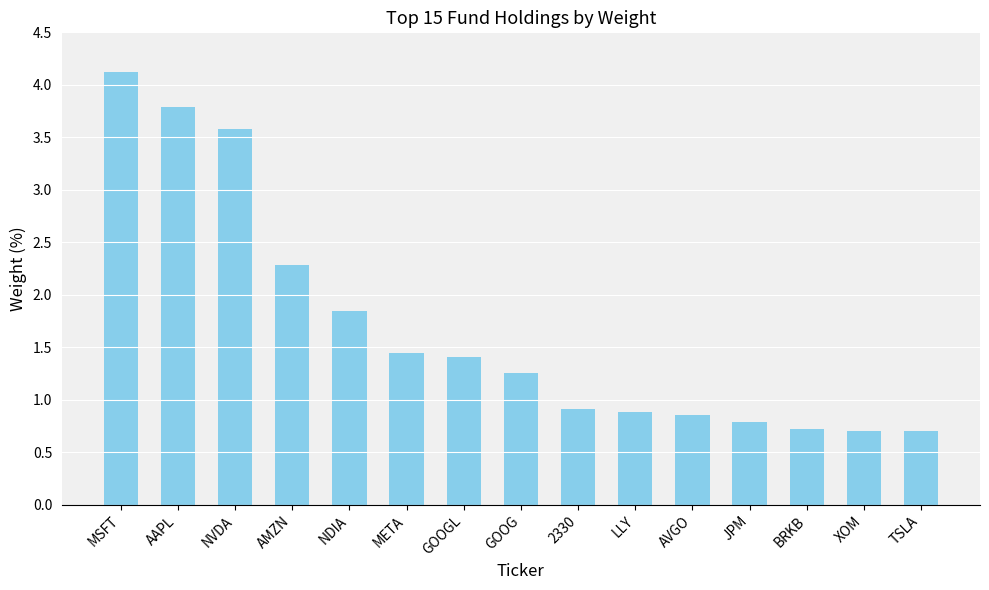

Are the bars horizontal?

No